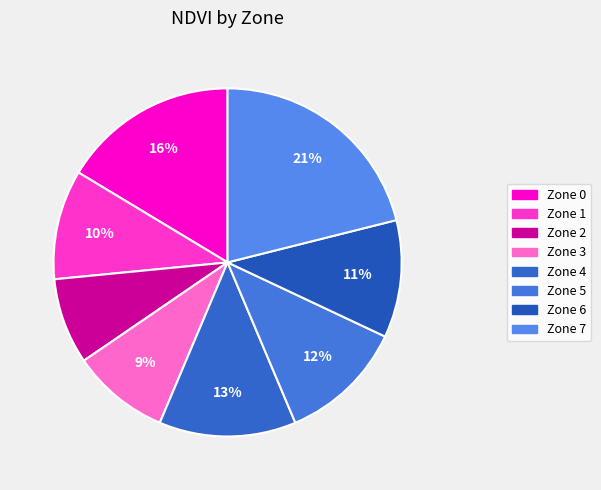

How many segments does this pie chart have?

8